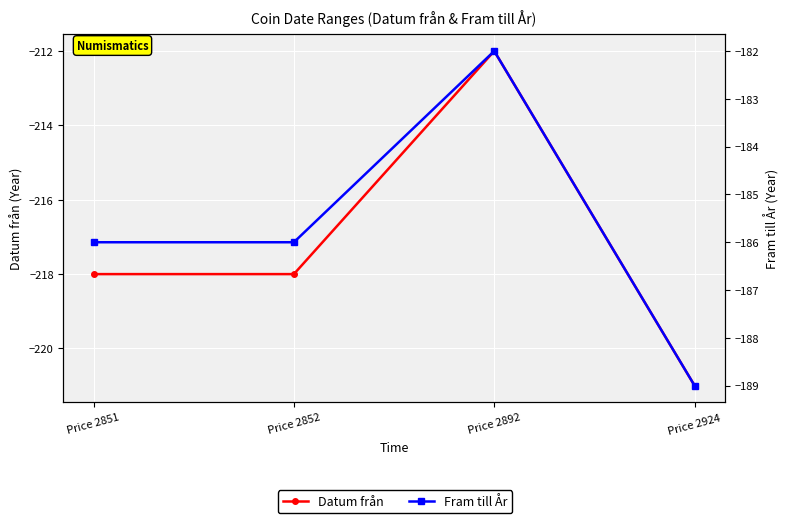

Rank the series by their average value, from highest to lowest.

Fram till År, Datum från